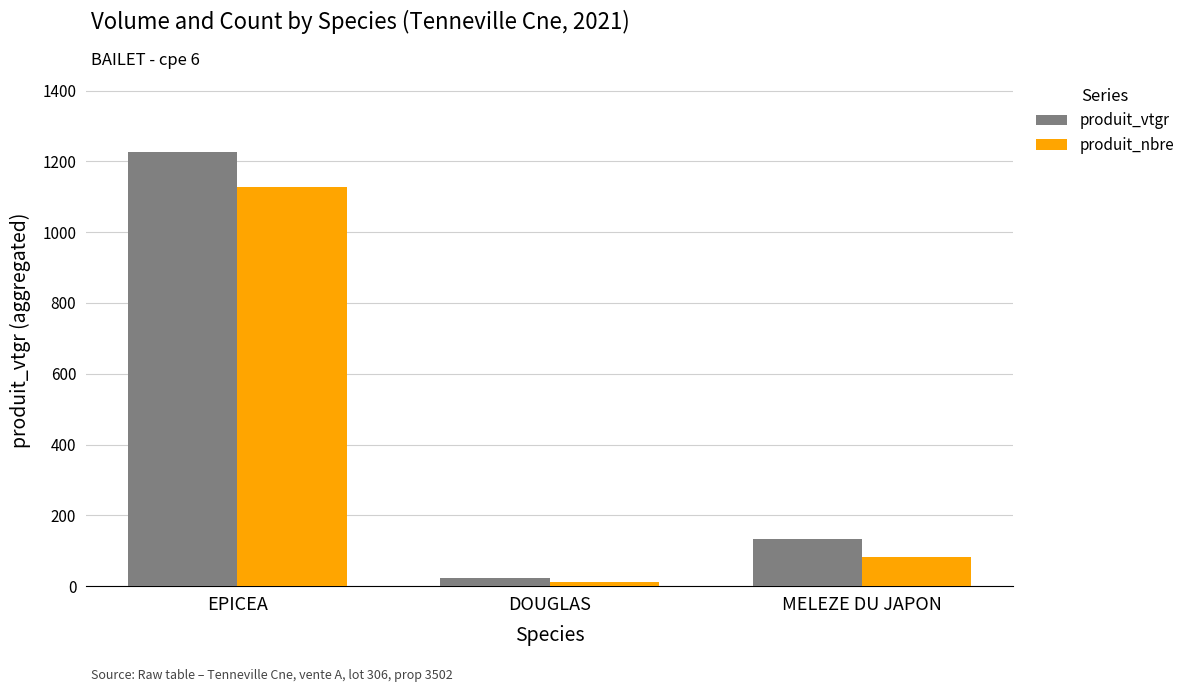

Reading right to left, extract all data points from this chart.

produit_vtgr: 133.1	23.2	1226.2
produit_nbre: 82.0	12.0	1127.0